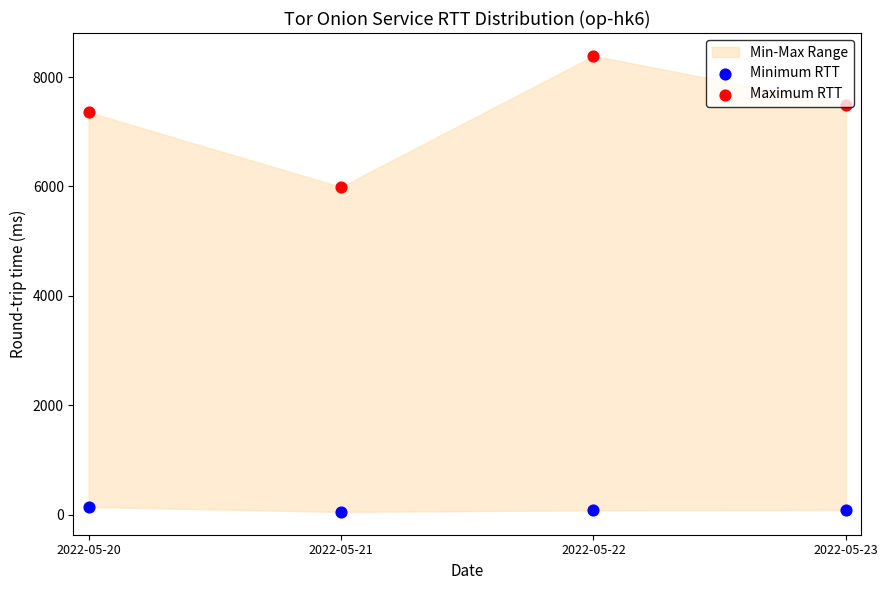

Which series has the largest total across all categories?

Maximum RTT